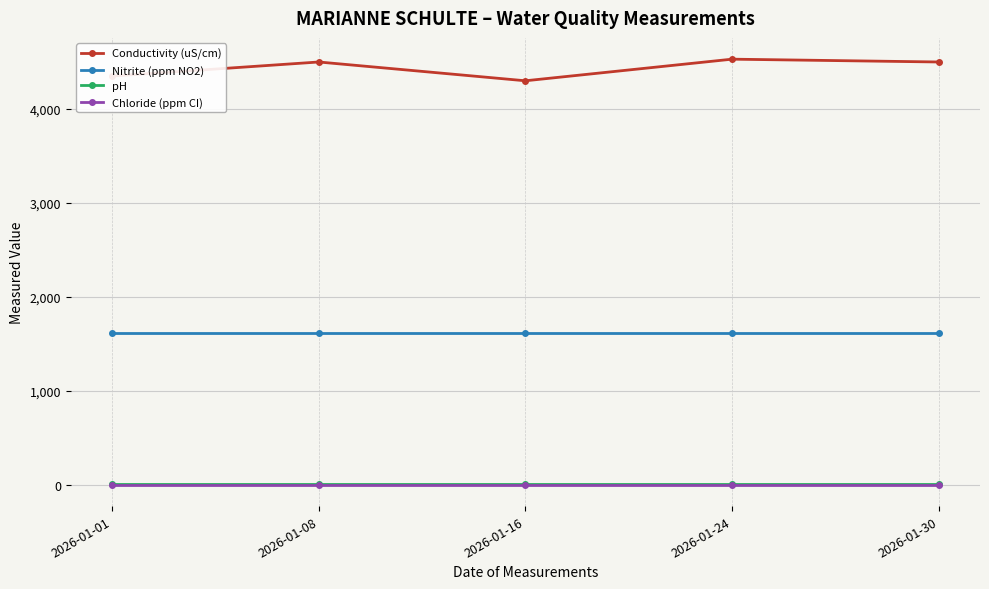

What is the greatest value displayed?

4530